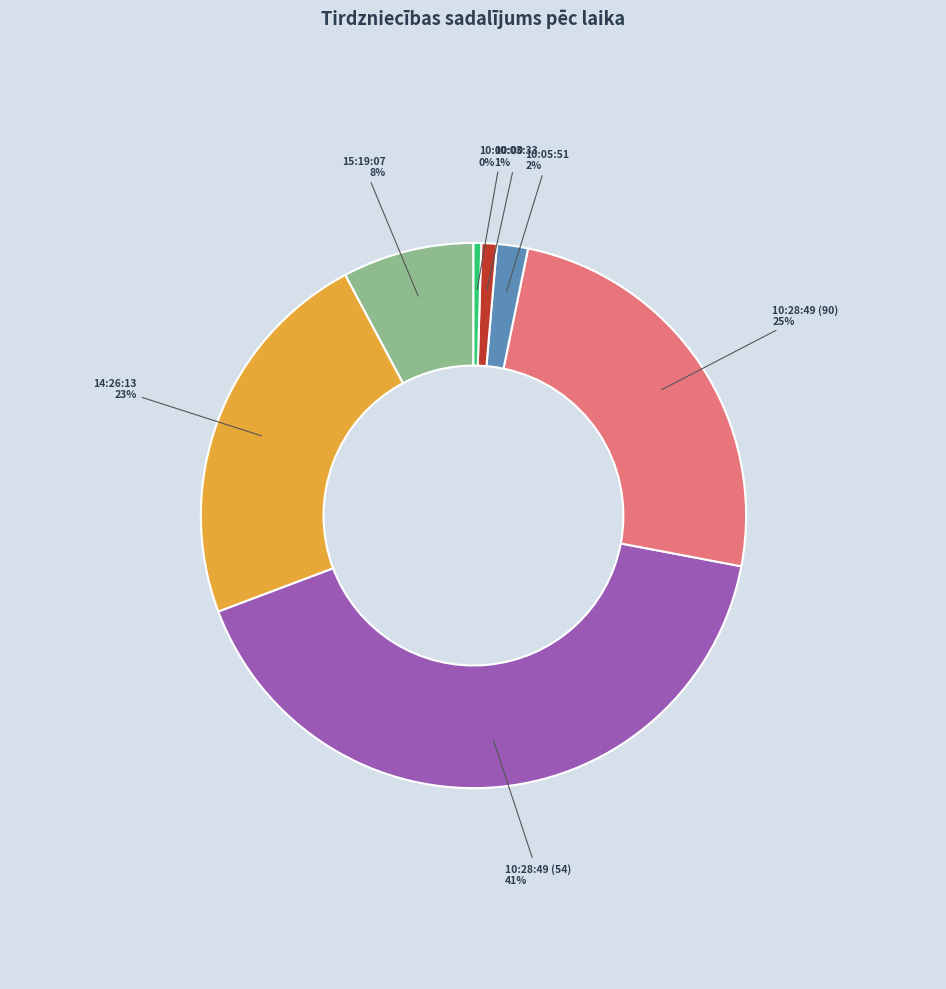

Does any single category account for the majority?

No